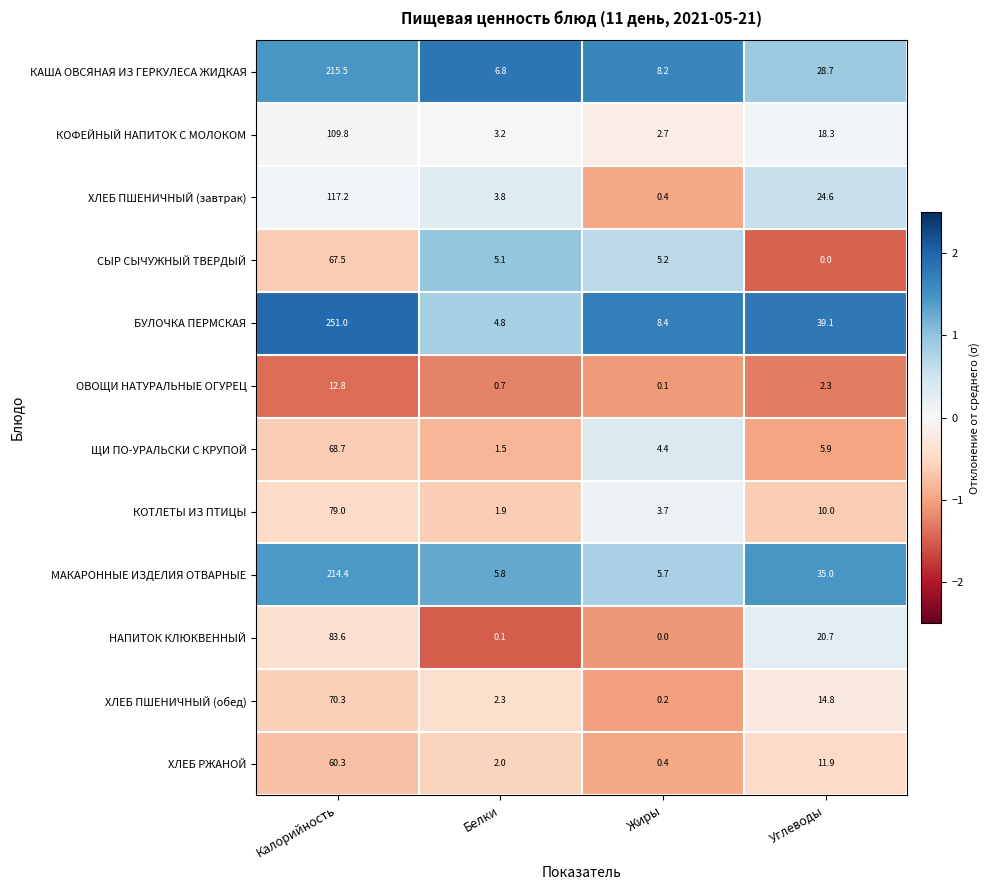

What is the lowest value of the ХЛЕБ ПШЕНИЧНЫЙ (завтрак) series?

0.4